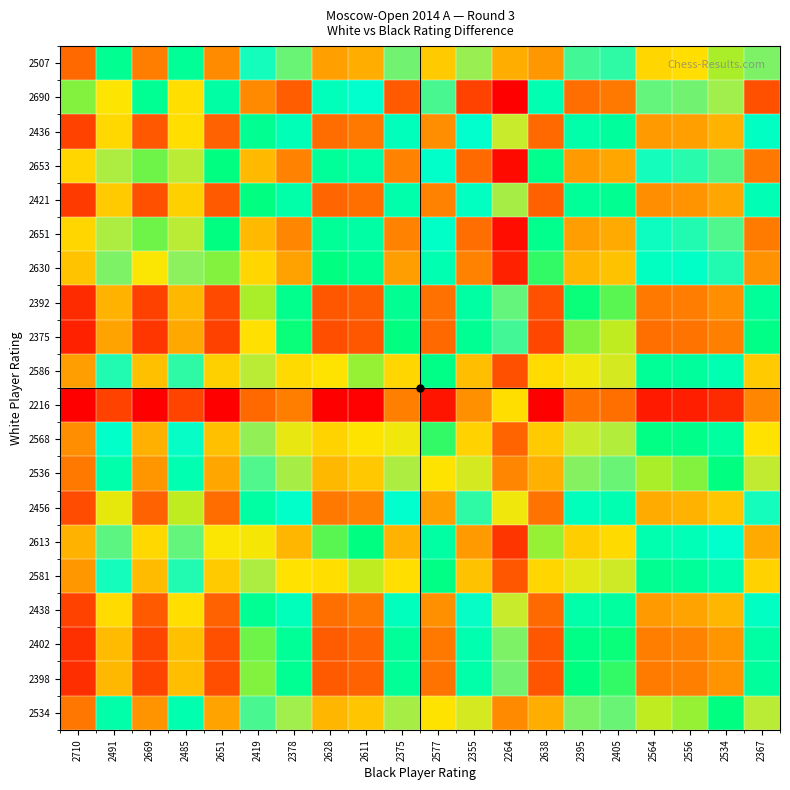

What is the difference between the highest and lowest values at 2669?

1.1